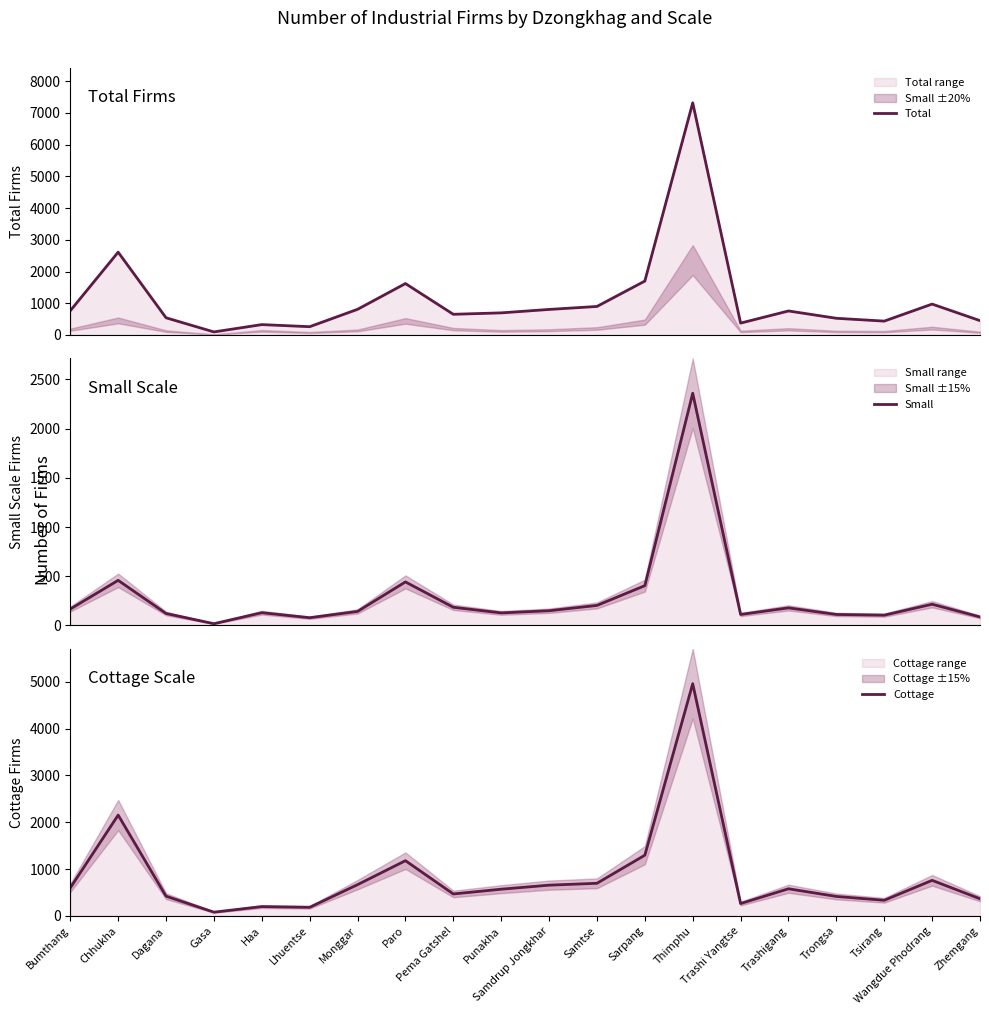

At which category does the chart reach its peak across all series?

Thimphu